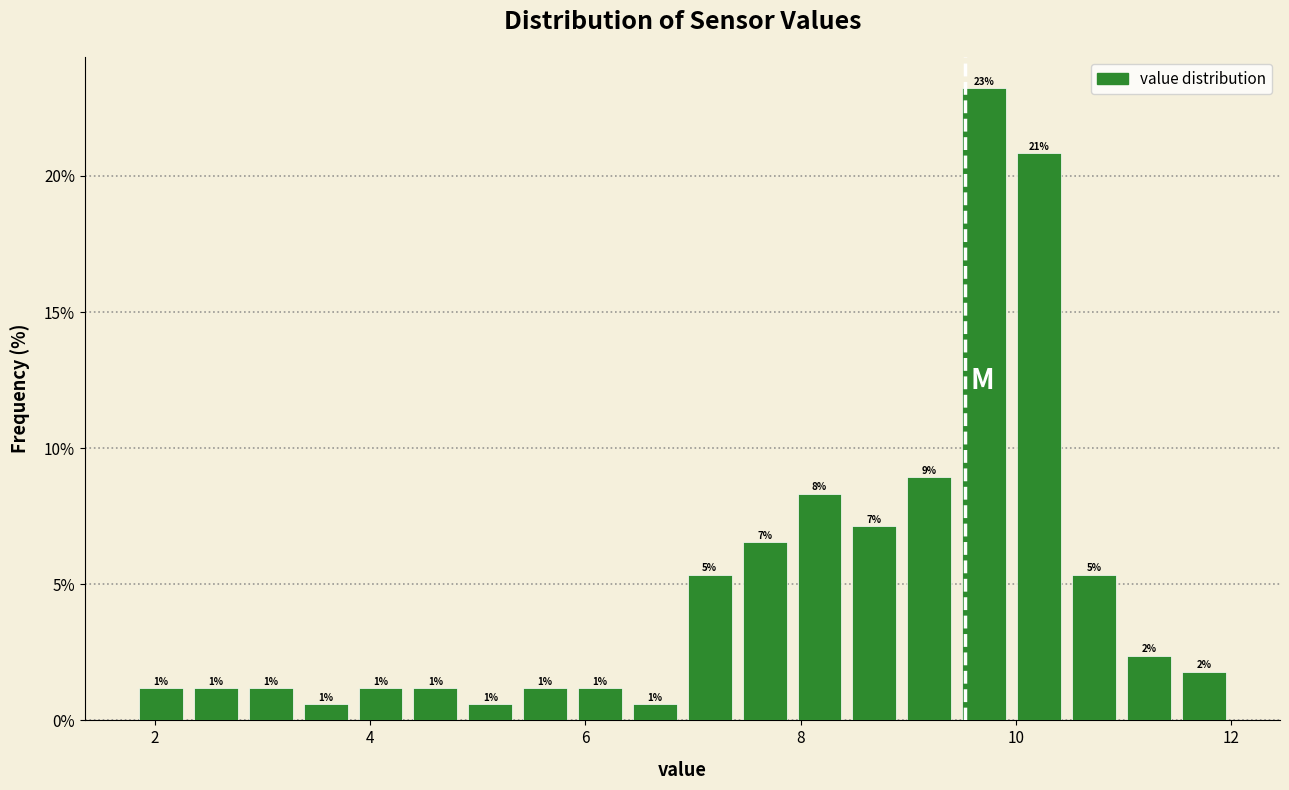

Around what value on the x-axis is the tallest bar? Give the approximate position of its centre, as read against the axis.

9.8